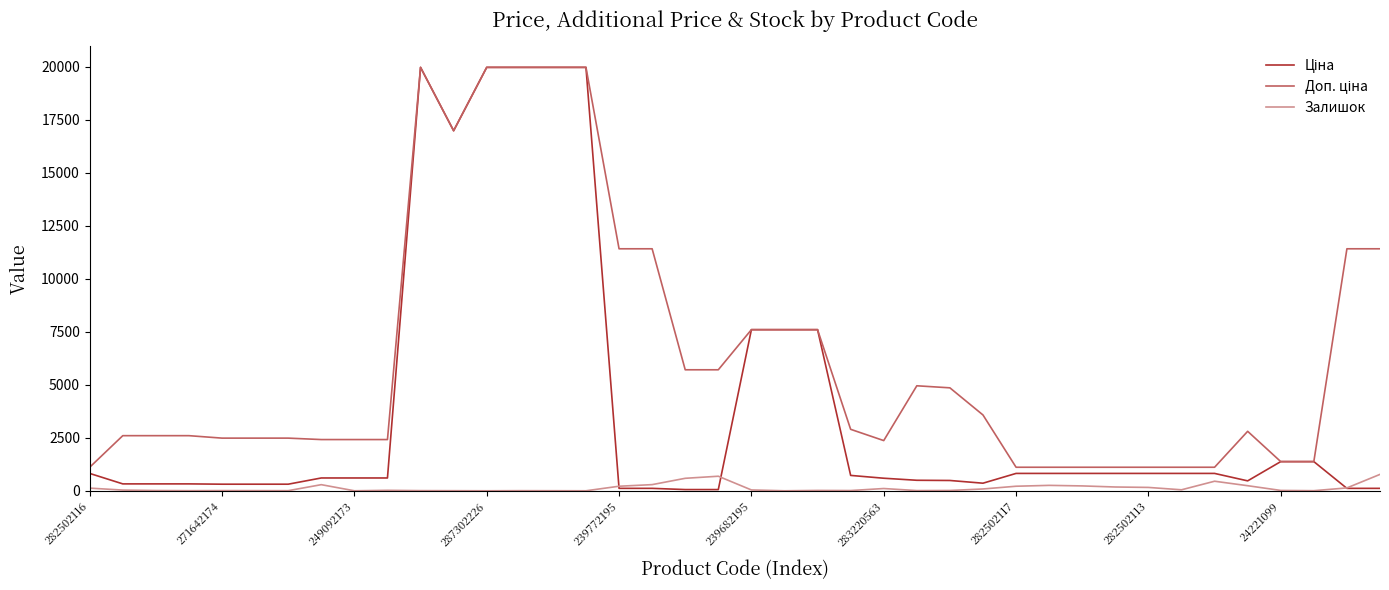

What is the greatest value displayed?

19964.2